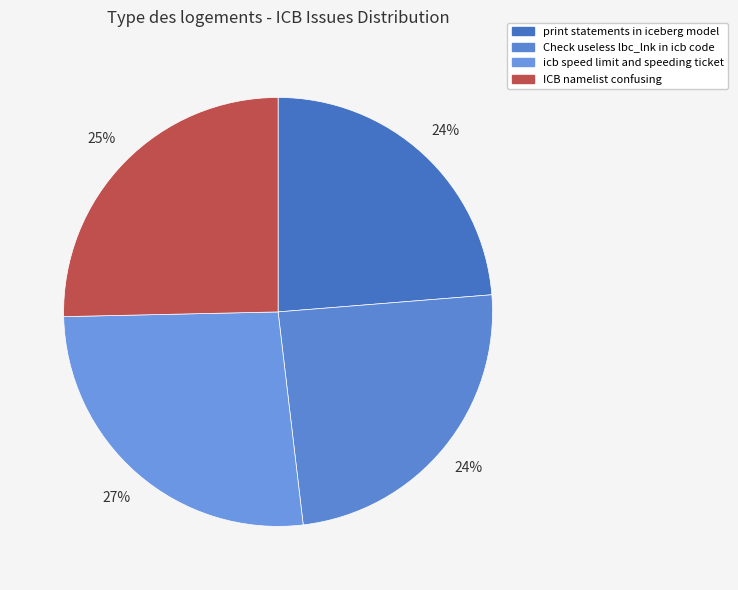

How many segments does this pie chart have?

4